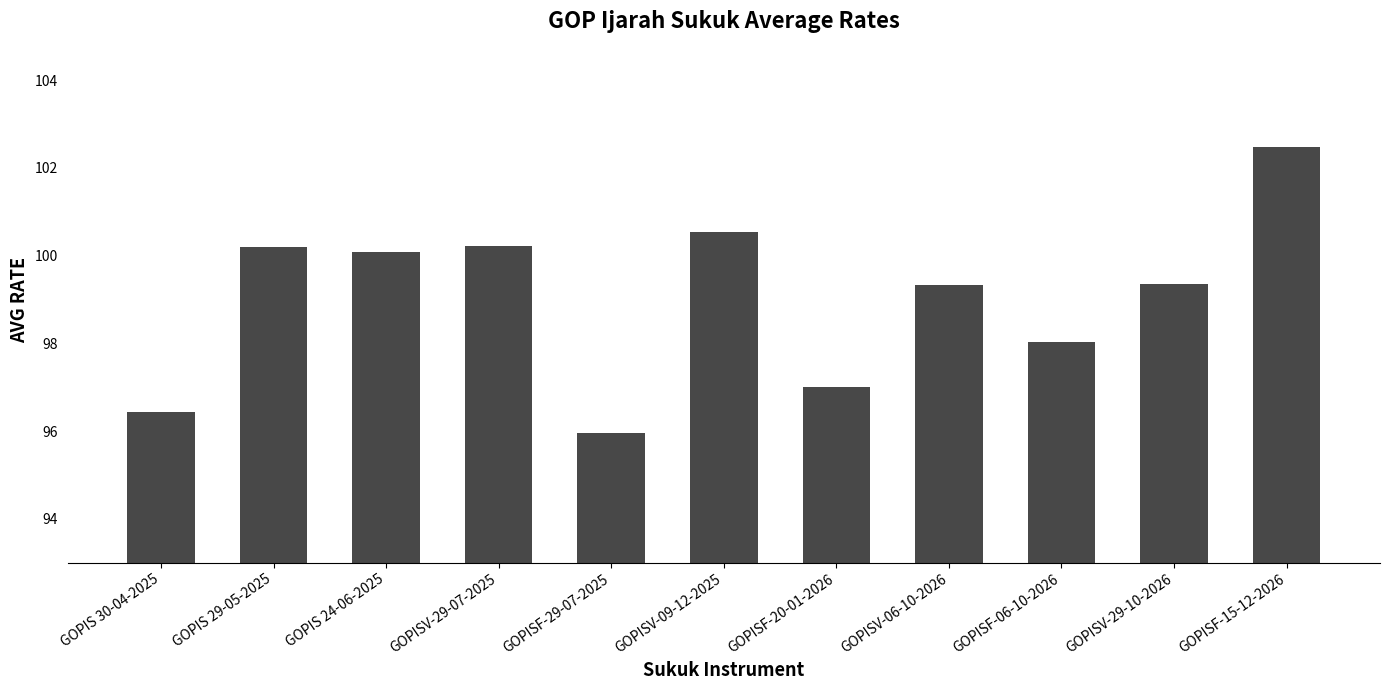

At which label does the data first exceed 99?

GOPIS 29-05-2025